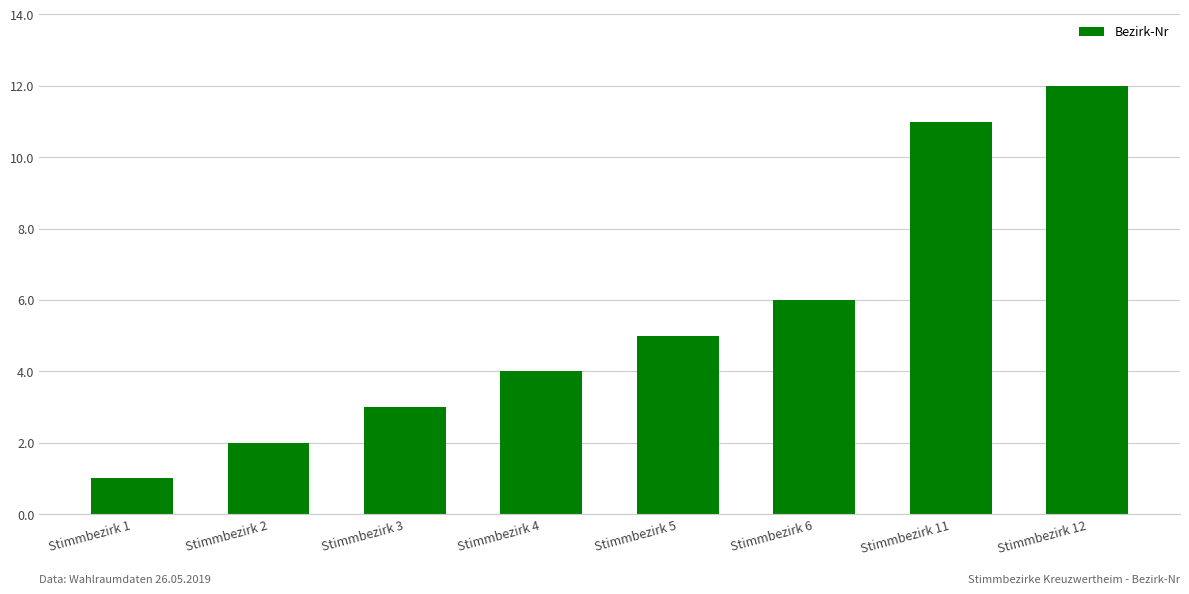

Are the bars horizontal?

No